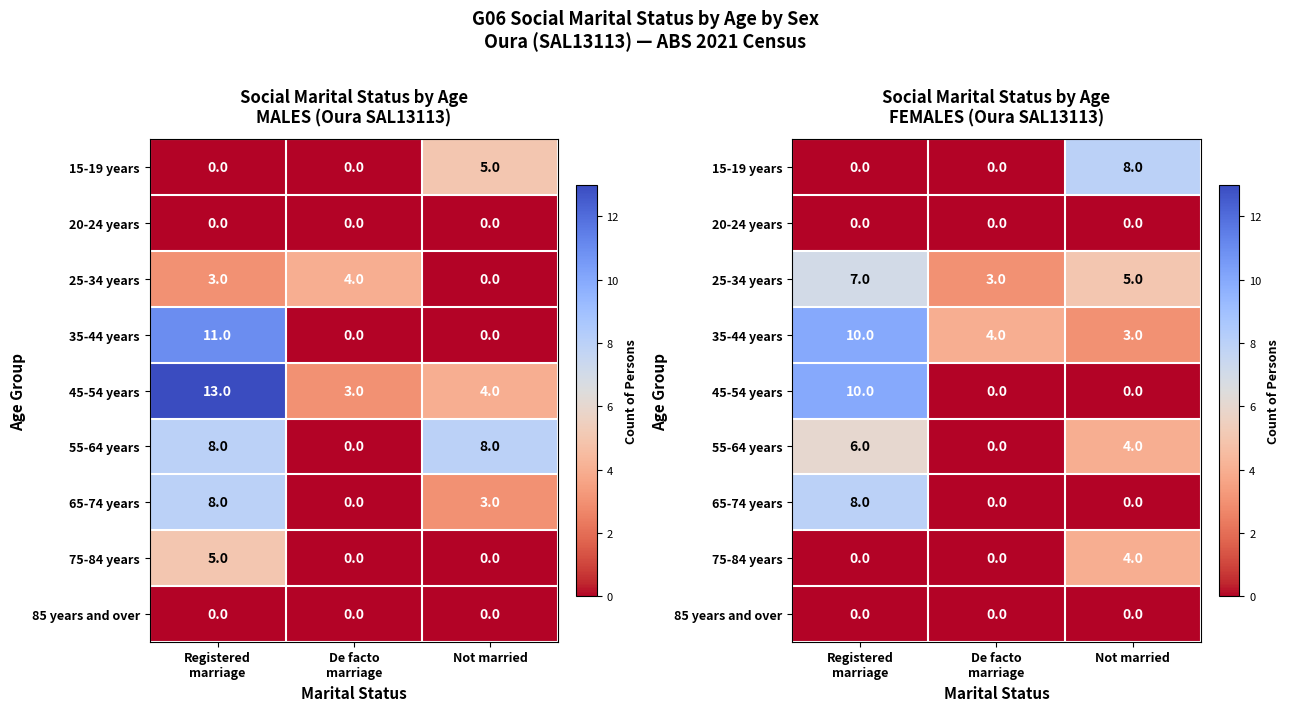

How many values in the 55-64 years series are below 4?

1